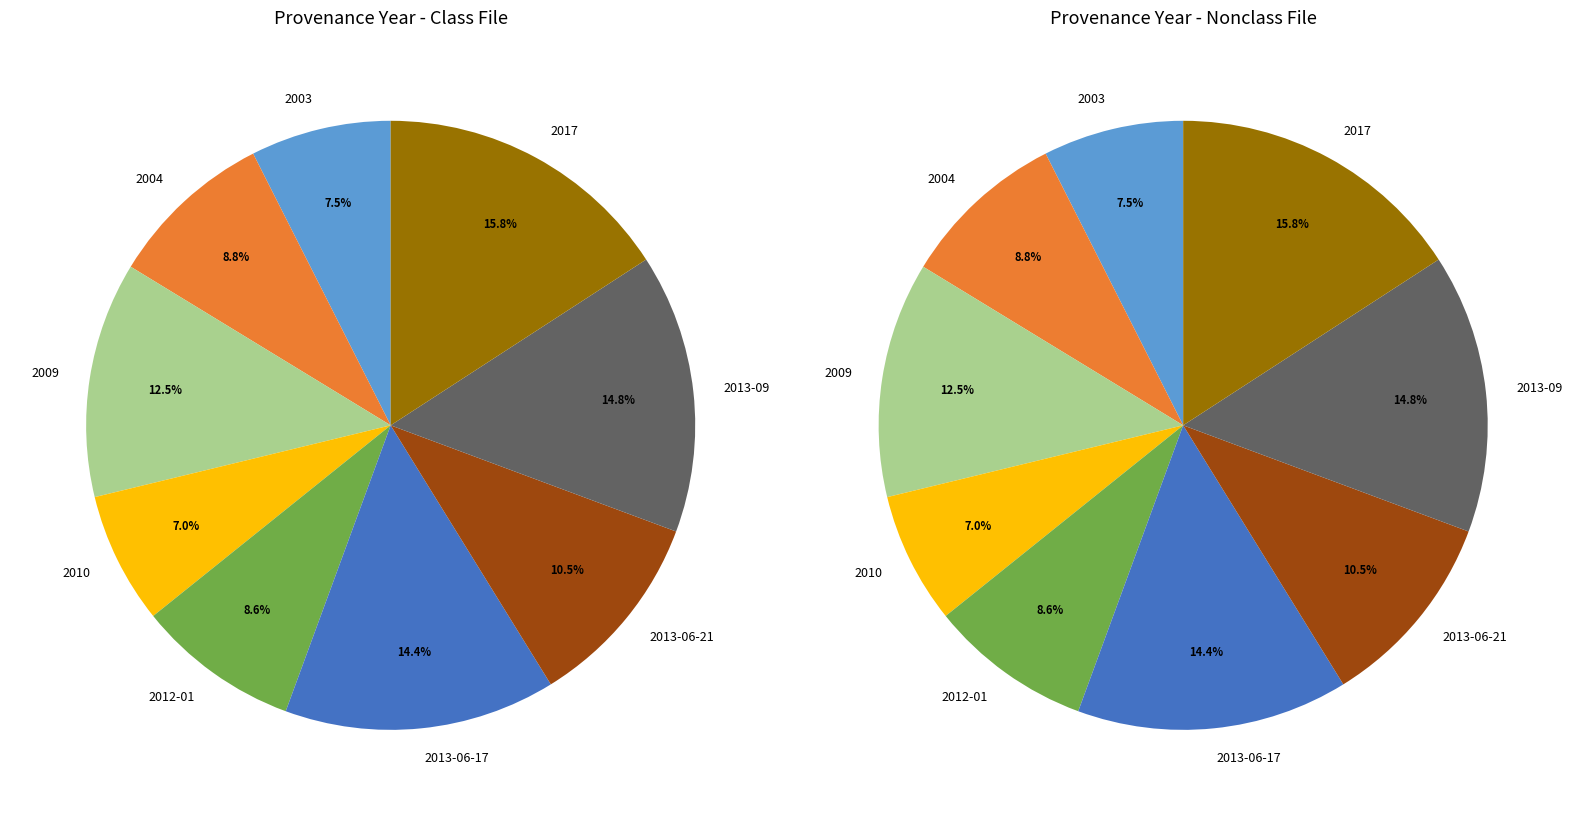

To the nearest percent, what portion does 2013-06-21 represent?

11%